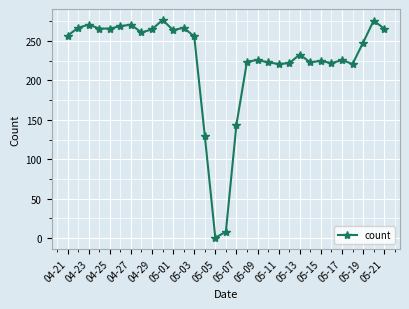

What is the value of the 13th point from the left?

256